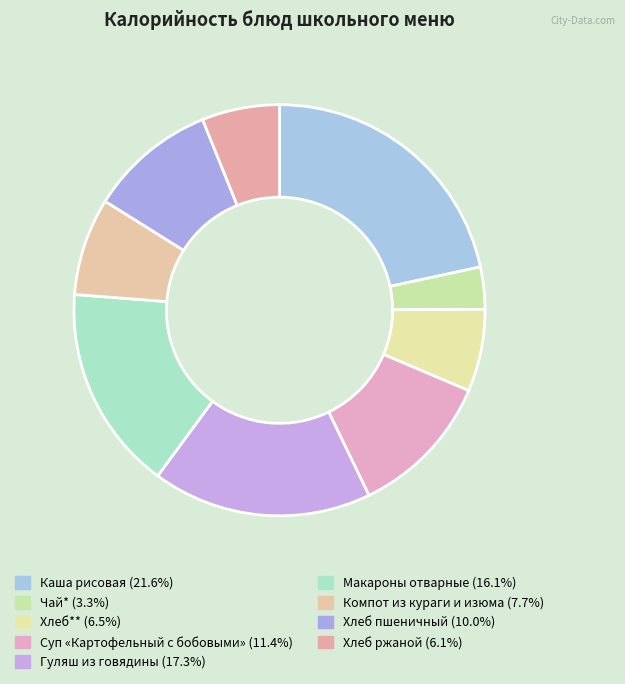

Count the number of slices in the pie.

9